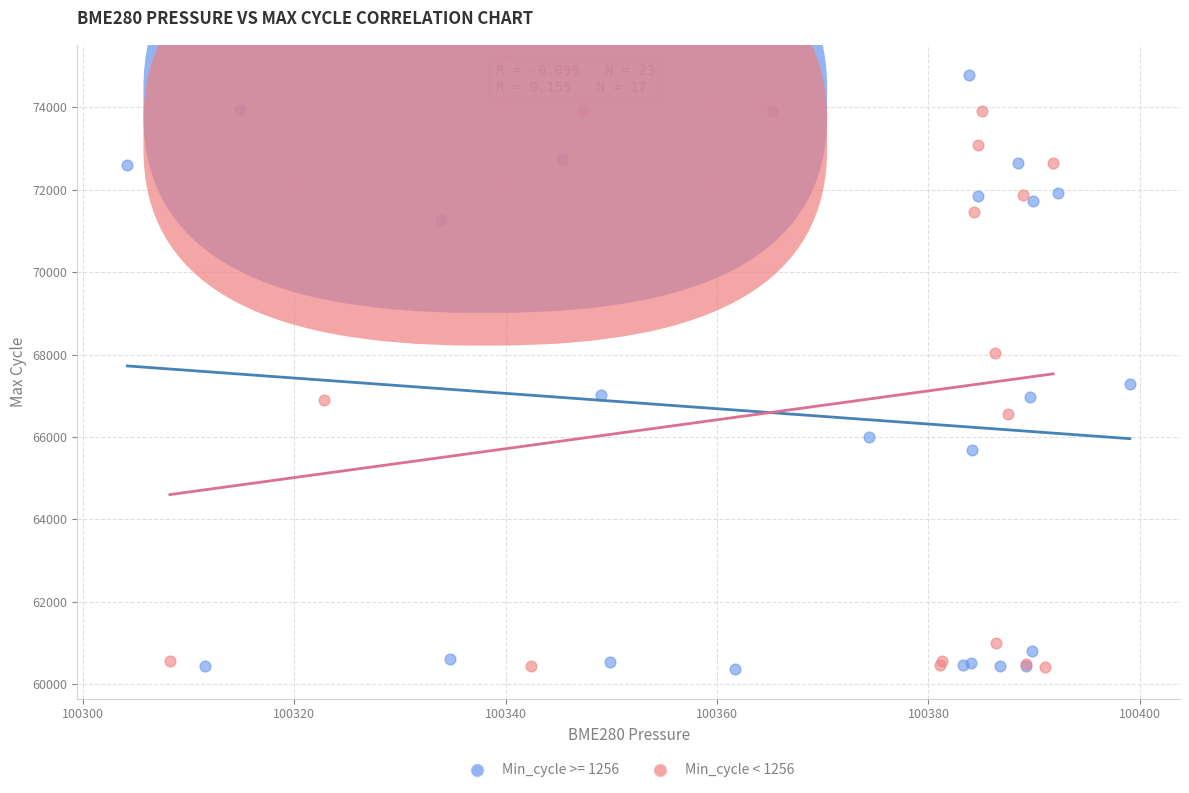

Which series has the widest spread of Y values?

Min_cycle >= 1256